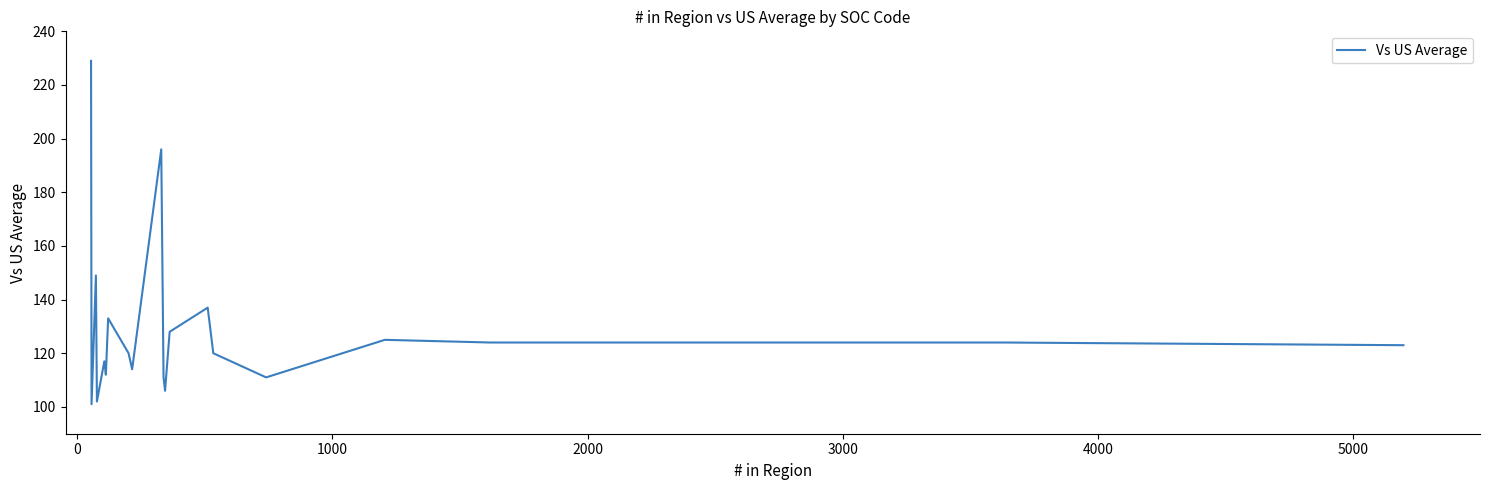

True or false: the data shows 125 at 2000.

True